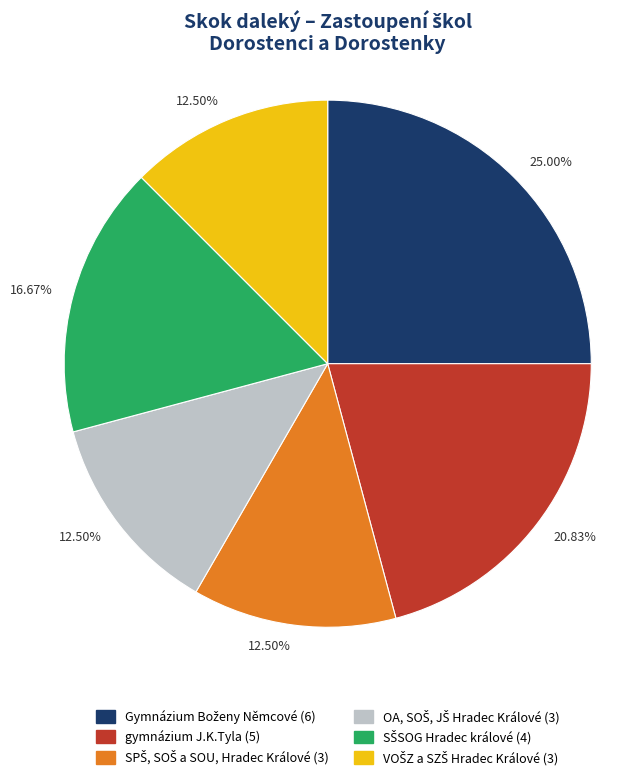

Does any single category account for the majority?

No